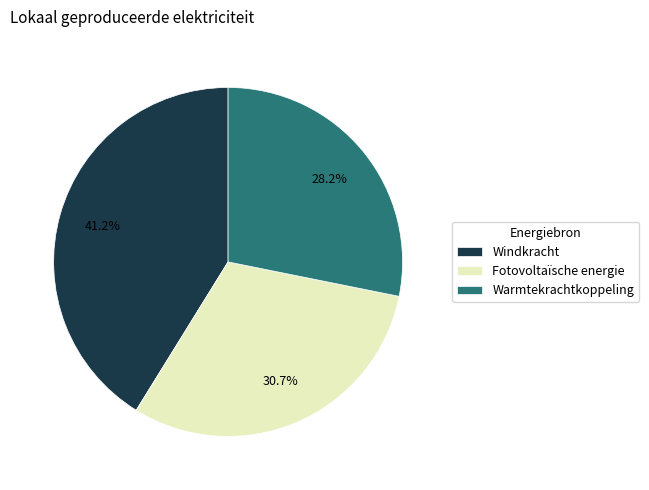

To the nearest percent, what is the difference between the largest and smallest slice percentages?

13%